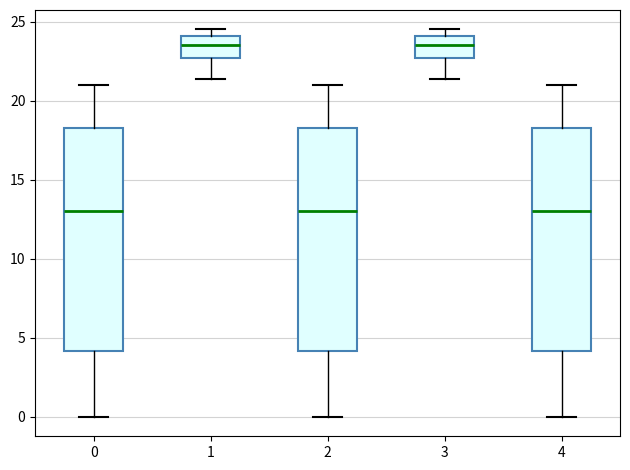

Where does the upper whisker of the box at x = 4 end on the y-axis? The values are not printed on the chart, so give them approximately, as read against the axis.

21.0